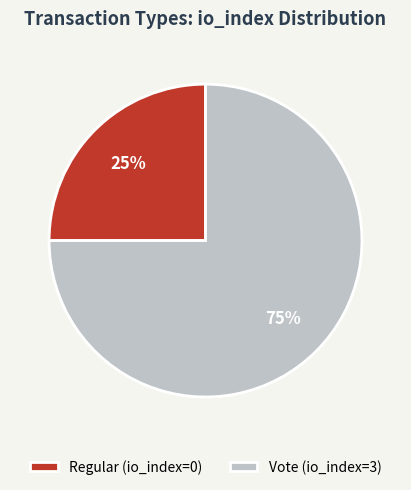

Does Regular account for over 50% of the chart?

No